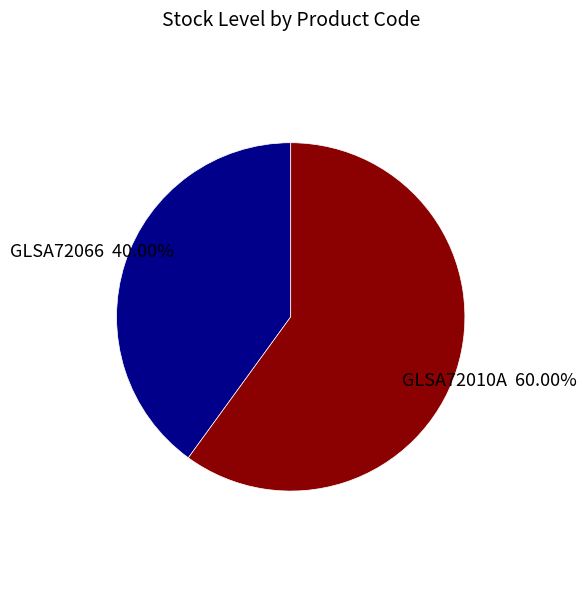

True or false: GLSA72066 accounts for 30% of the total.

False